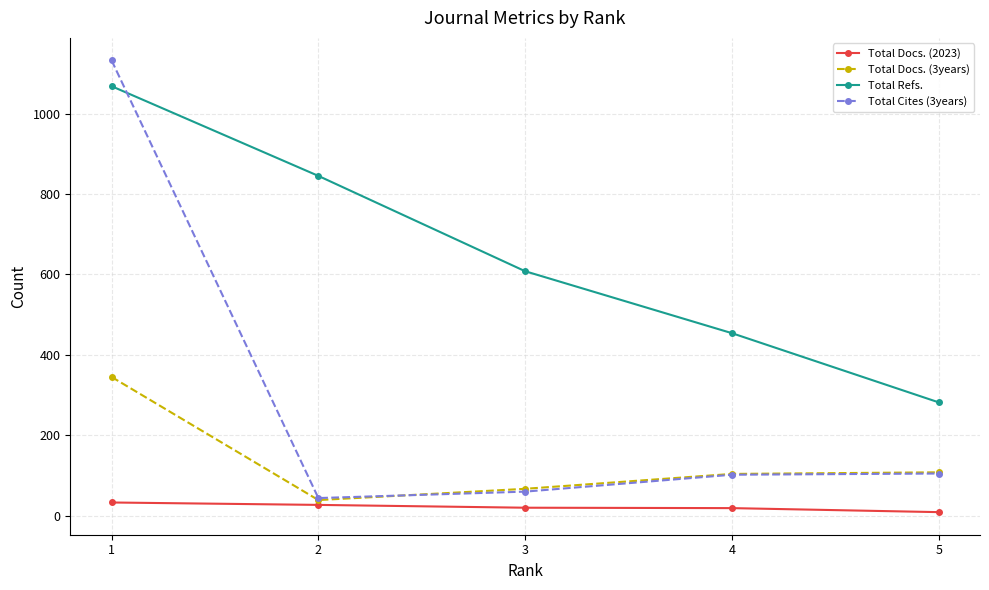

How many series are shown in this chart?

4